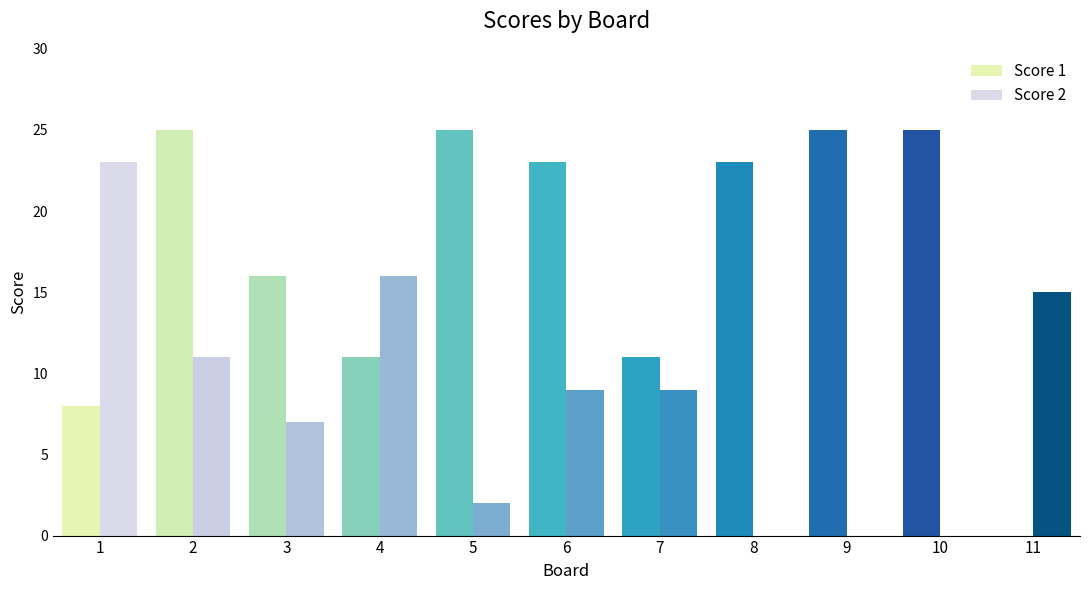

Where does the Score 2 series first go above 9?

1